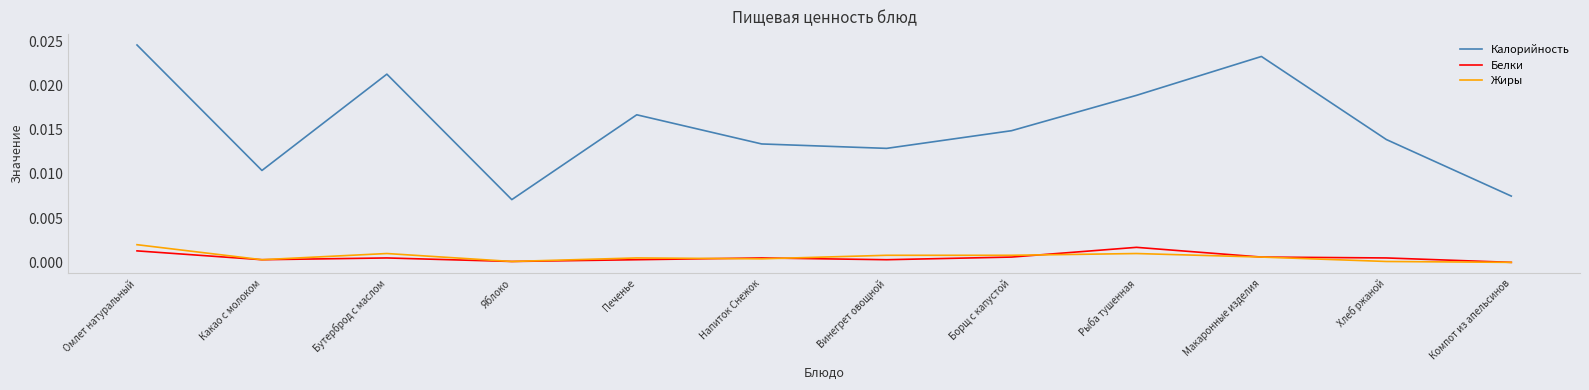

At which category is the sum across all series the highest?

Омлет натуральный